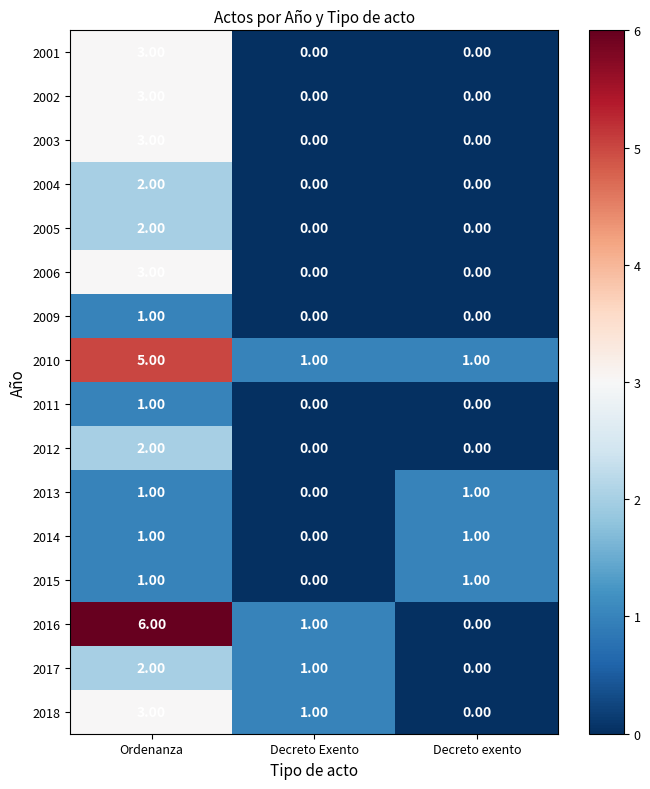

List the labels in order of 2016 value, largest first.

Ordenanza, Decreto Exento, Decreto exento